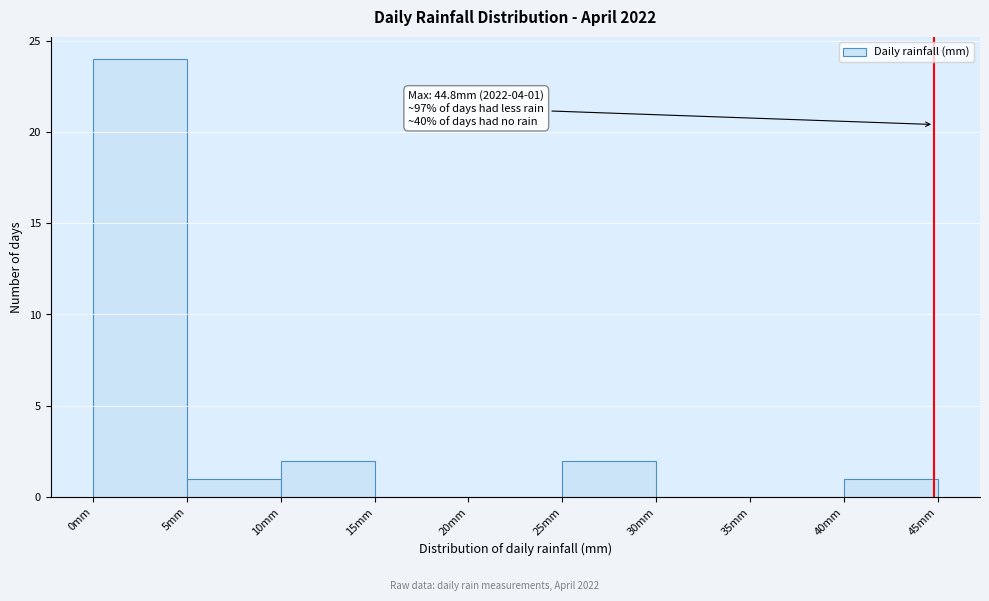

Over which range of the x-axis is the bar tallest?

0 to 5